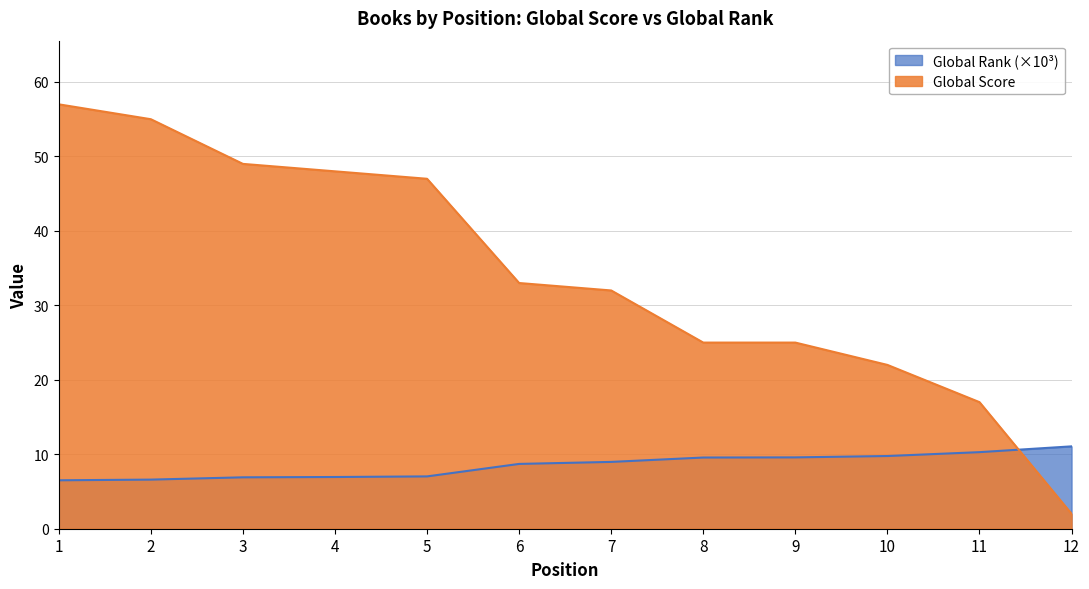

Reading left to right, extract all data points from this chart.

Global Score: 1=57.0	2=55.0	3=49.0	4=48.0	5=47.0	6=33.0	7=32.0	8=25.0	9=25.0	10=22.0	11=17.0	12=2.0
Global Rank (scaled): 1=6.5	2=6.6	3=6.9	4=6.9	5=7.0	6=8.7	7=9.0	8=9.6	9=9.6	10=9.8	11=10.3	12=11.1